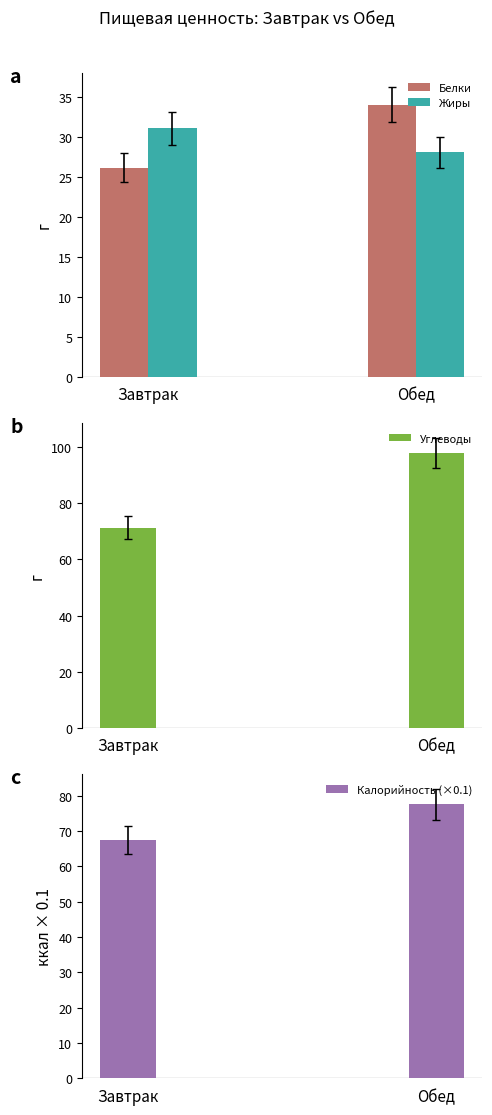

Rank the series by their maximum value, from lowest to highest.

Жиры, Белки, Калорийность (×0.1), Углеводы